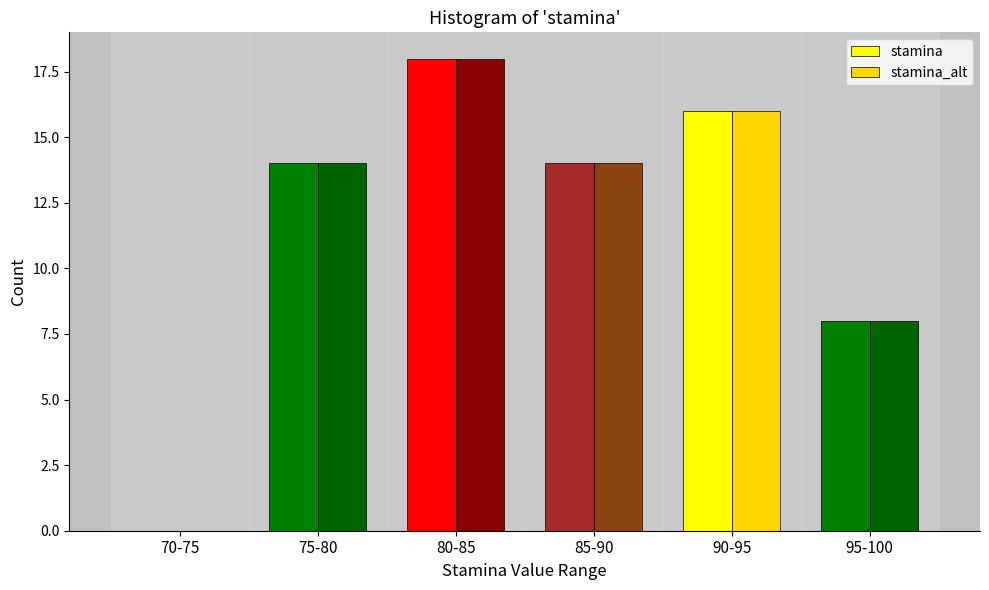

Reading left to right, list all the values displayed in this chart.

stamina: 70-75=0	75-80=14	80-85=18	85-90=14	90-95=16	95-100=8
stamina_alt: 70-75=0	75-80=14	80-85=18	85-90=14	90-95=16	95-100=8